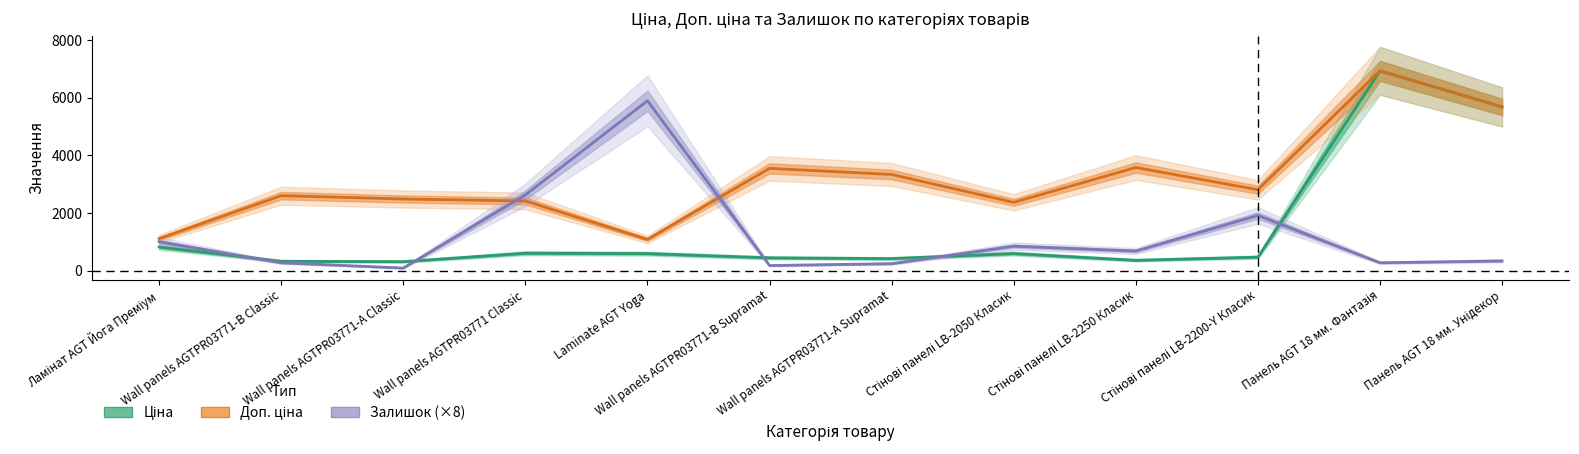

Is it true that Ціна equals 166.2 at Стінові панелі LB-2250 Класик?

False